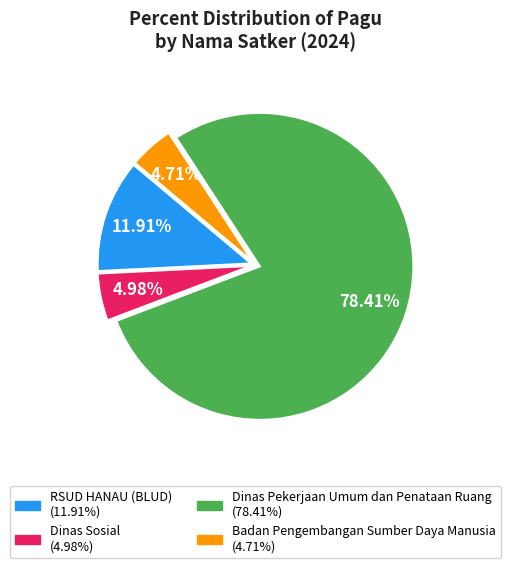

Does any single category account for the majority?

Yes